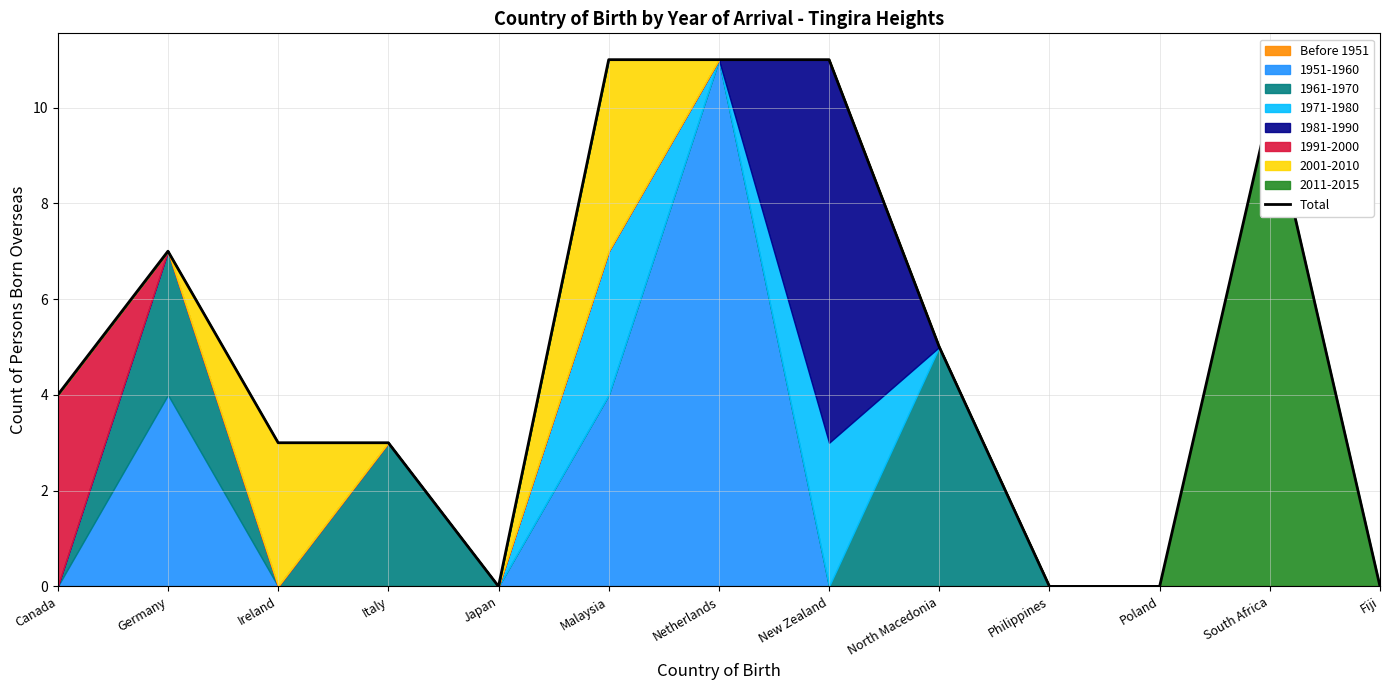

Reading right to left, list all the values displayed in this chart.

Fiji=0	South Africa=10	Poland=0	Philippines=0	North Macedonia=5	New Zealand=11	Netherlands=11	Malaysia=11	Japan=0	Italy=3	Ireland=3	Germany=7	Canada=4